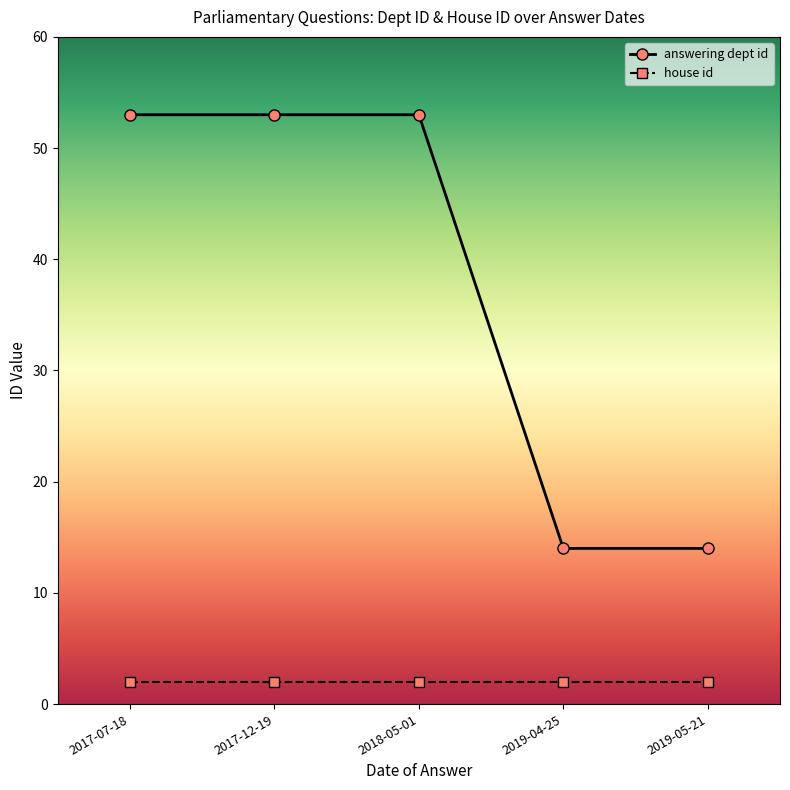

True or false: house id and answering dept id intersect in this chart.

False